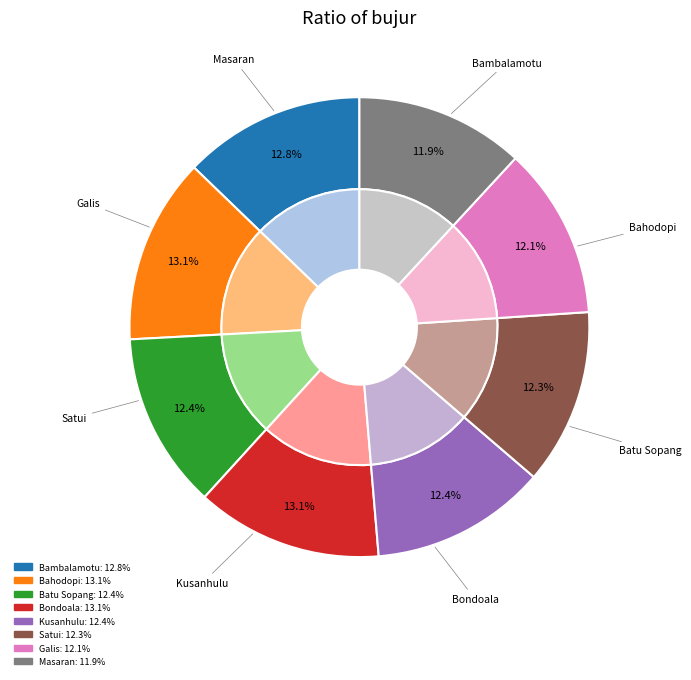

True or false: Bondoala accounts for 25% of the total.

False